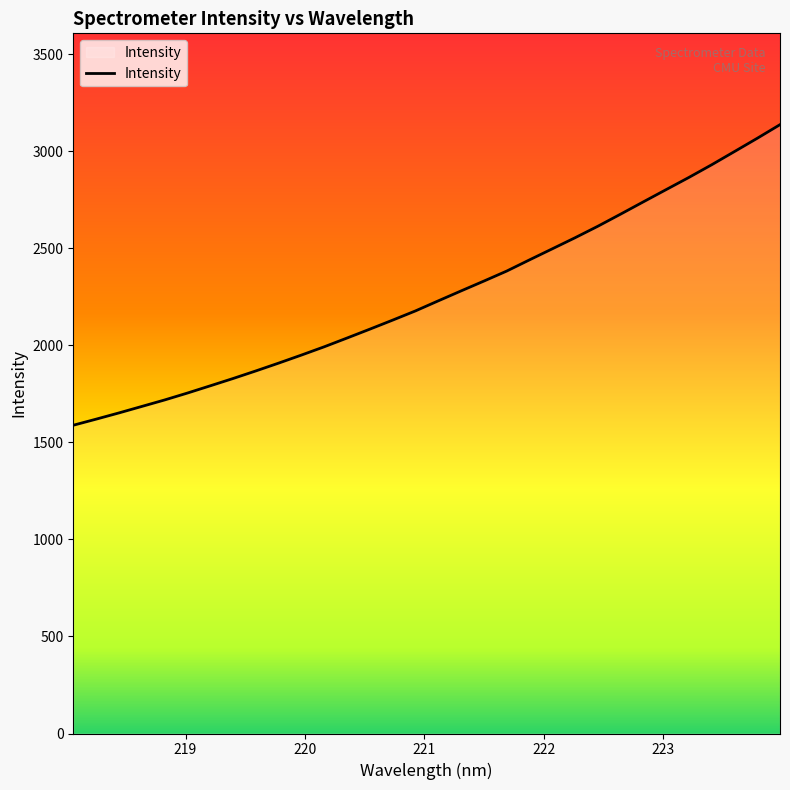

What is the maximum value shown in the chart?

3136.4